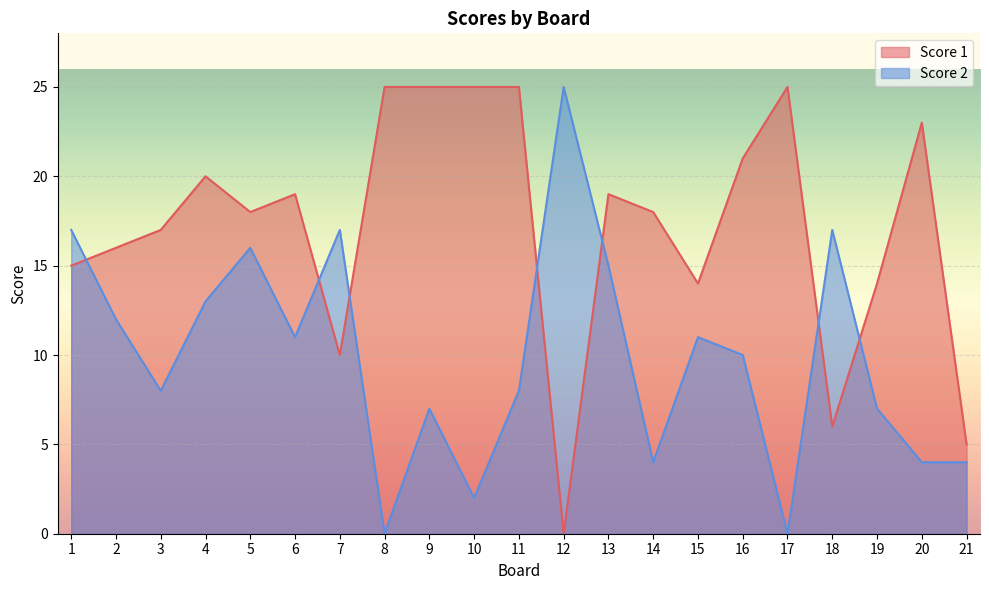

What is the value of the Score 2 point at the 3rd from the left?

8